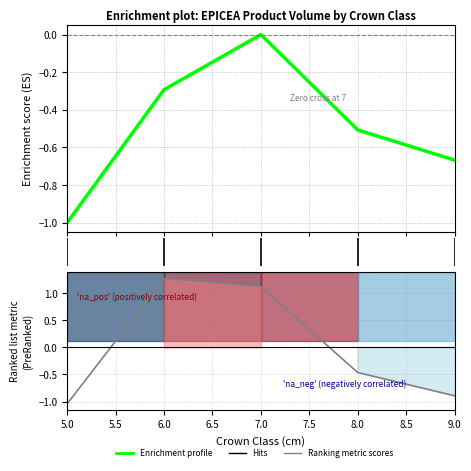

What is the sum of the produit_nbre values at 9 and 7?

0.2